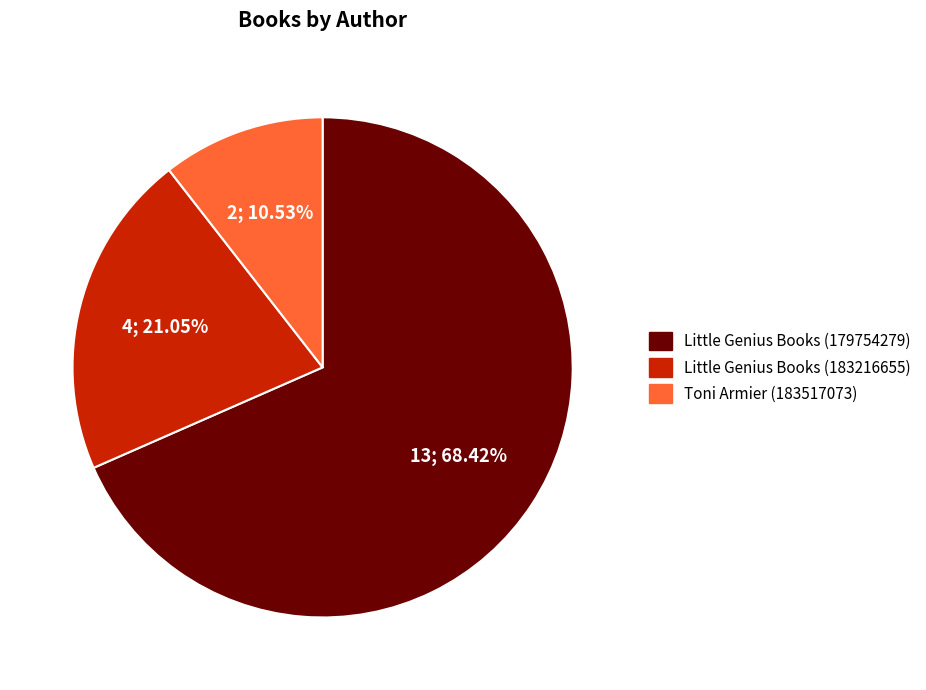

Between Little Genius Books (179754279) and Little Genius Books (183216655), which is larger?

Little Genius Books (179754279)